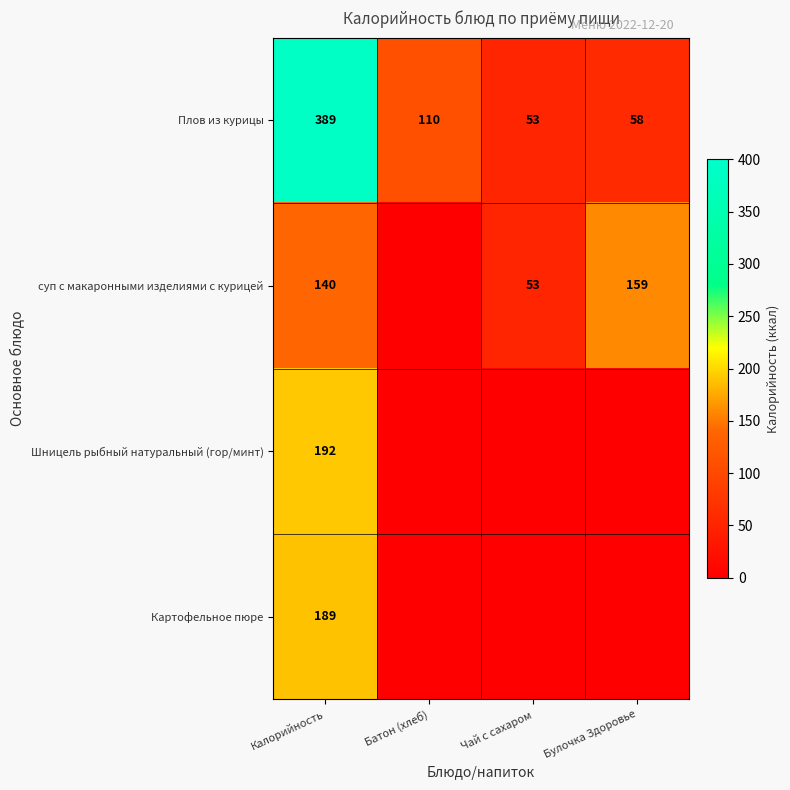

At which label does Плов из курицы reach its peak?

Калорийность